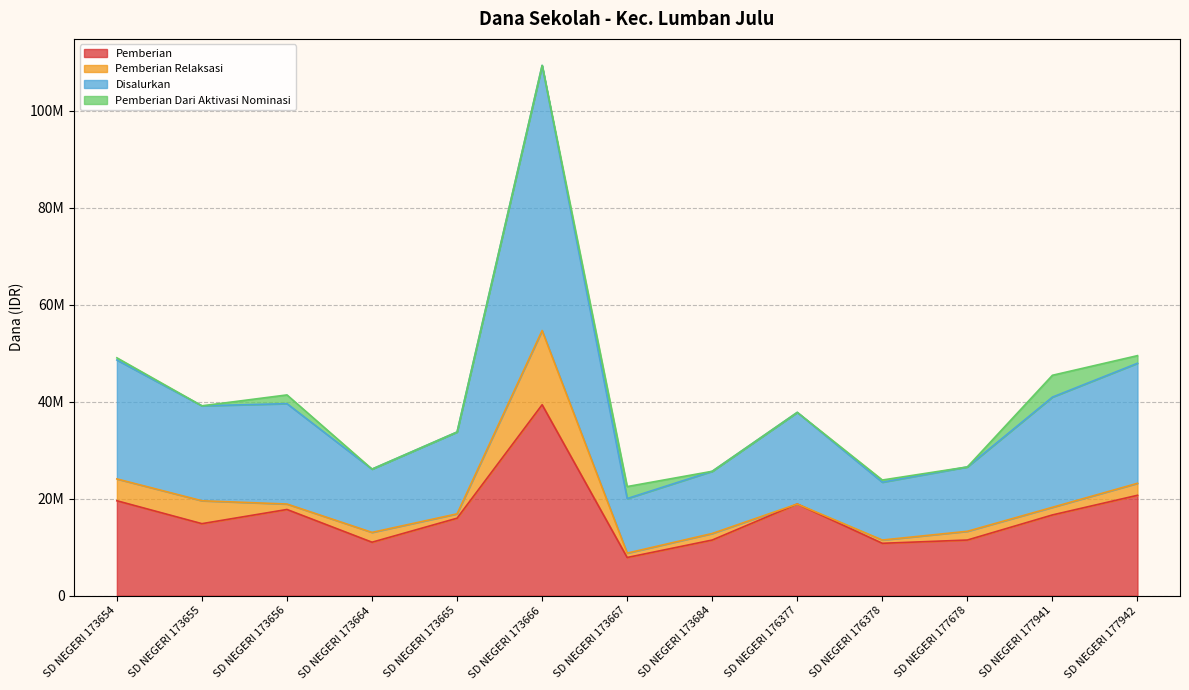

Which category has the highest value in the Disalurkan series?

SD NEGERI 173666